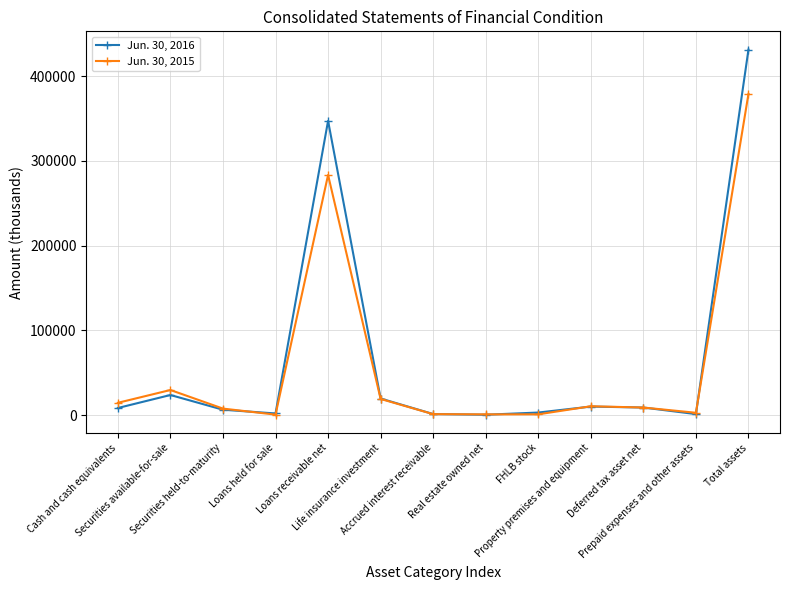

True or false: Jun. 30, 2016 has more than 2 points higher than both neighbors.

True